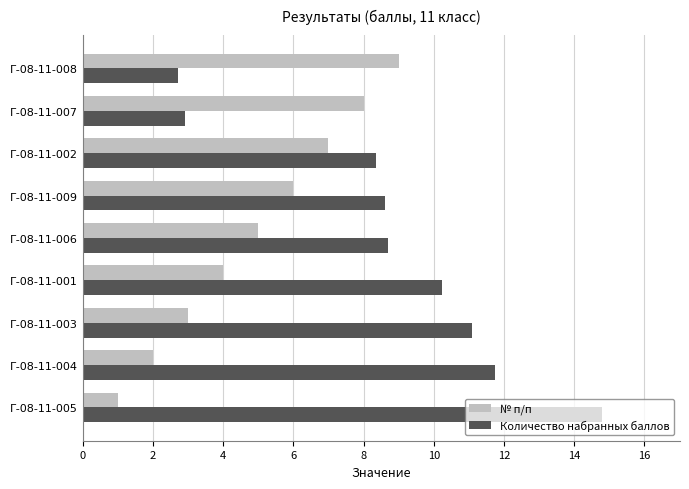

How many values in the № п/п series are below 5?

4